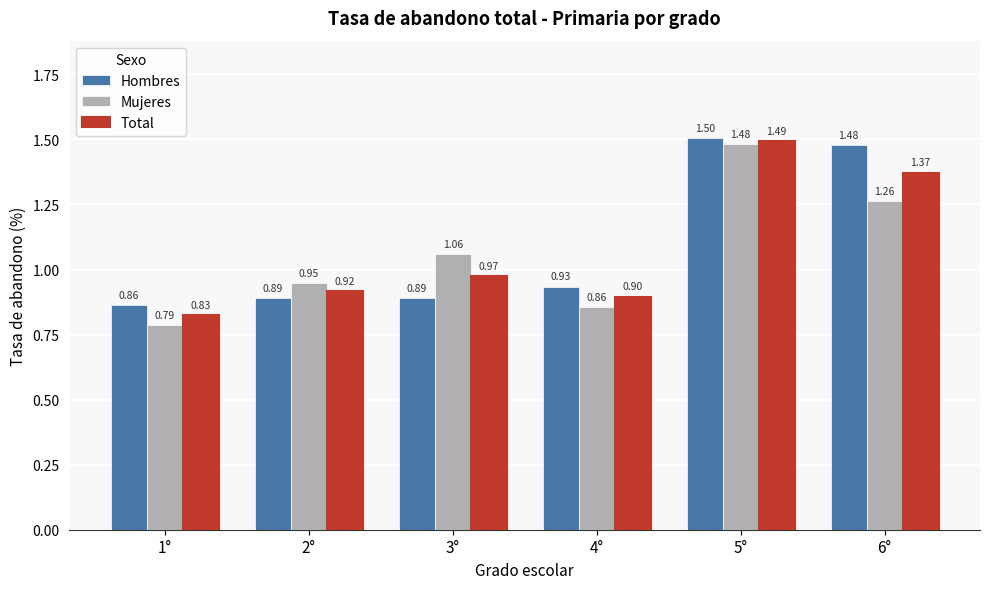

What position from the right is 4°?

3